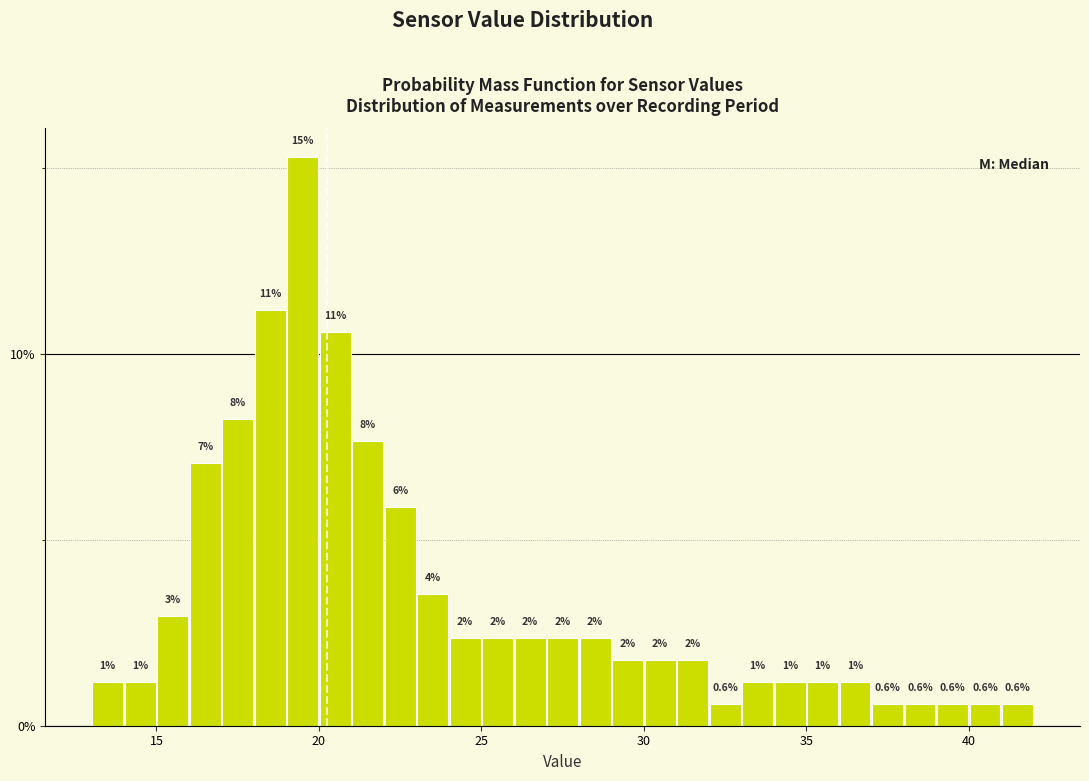

Around what value on the x-axis is the tallest bar? Give the approximate position of its centre, as read against the axis.

19.5